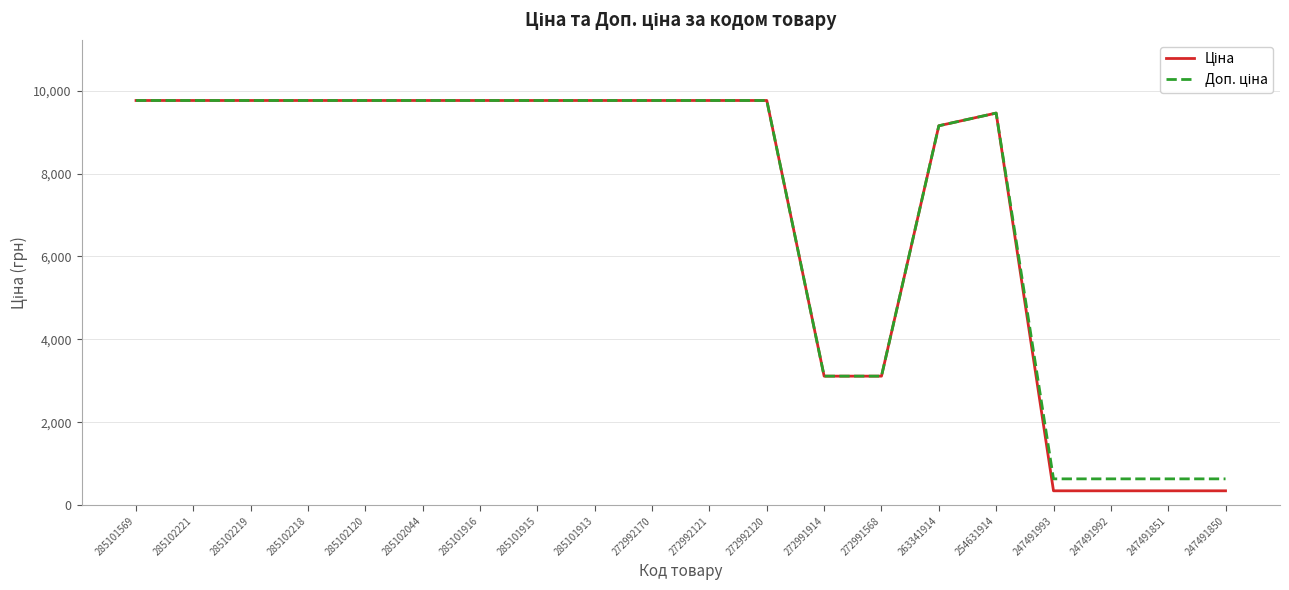

What is the total value across all series at 247491992?

979.6